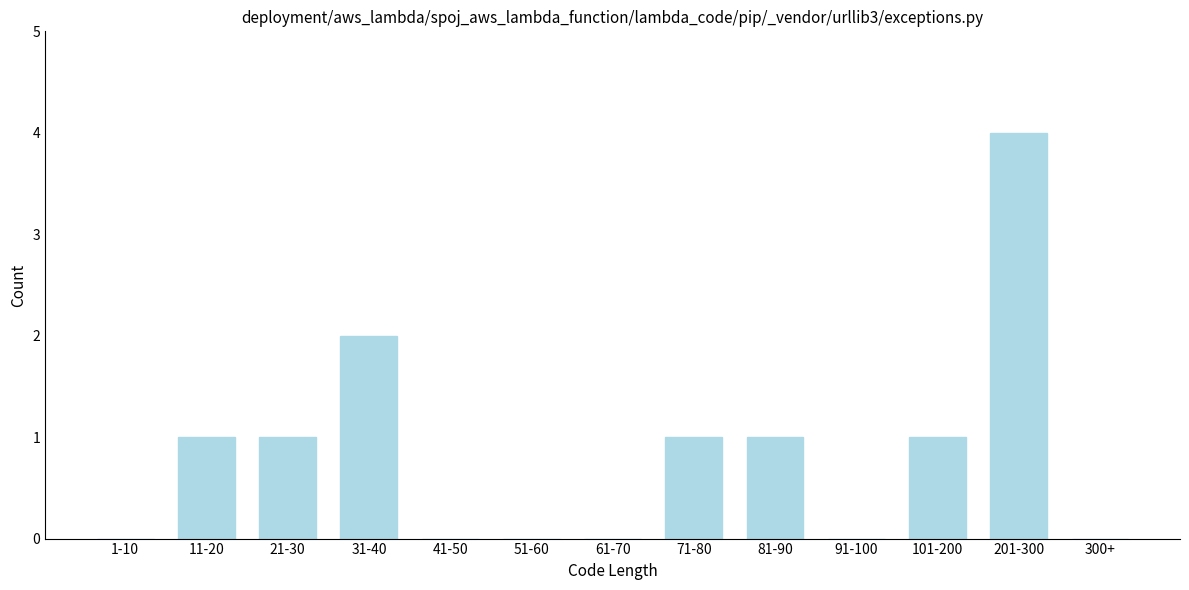

Reading right to left, transcribe all the data shown in this chart.

300+=0	201-300=4	101-200=1	91-100=0	81-90=1	71-80=1	61-70=0	51-60=0	41-50=0	31-40=2	21-30=1	11-20=1	1-10=0